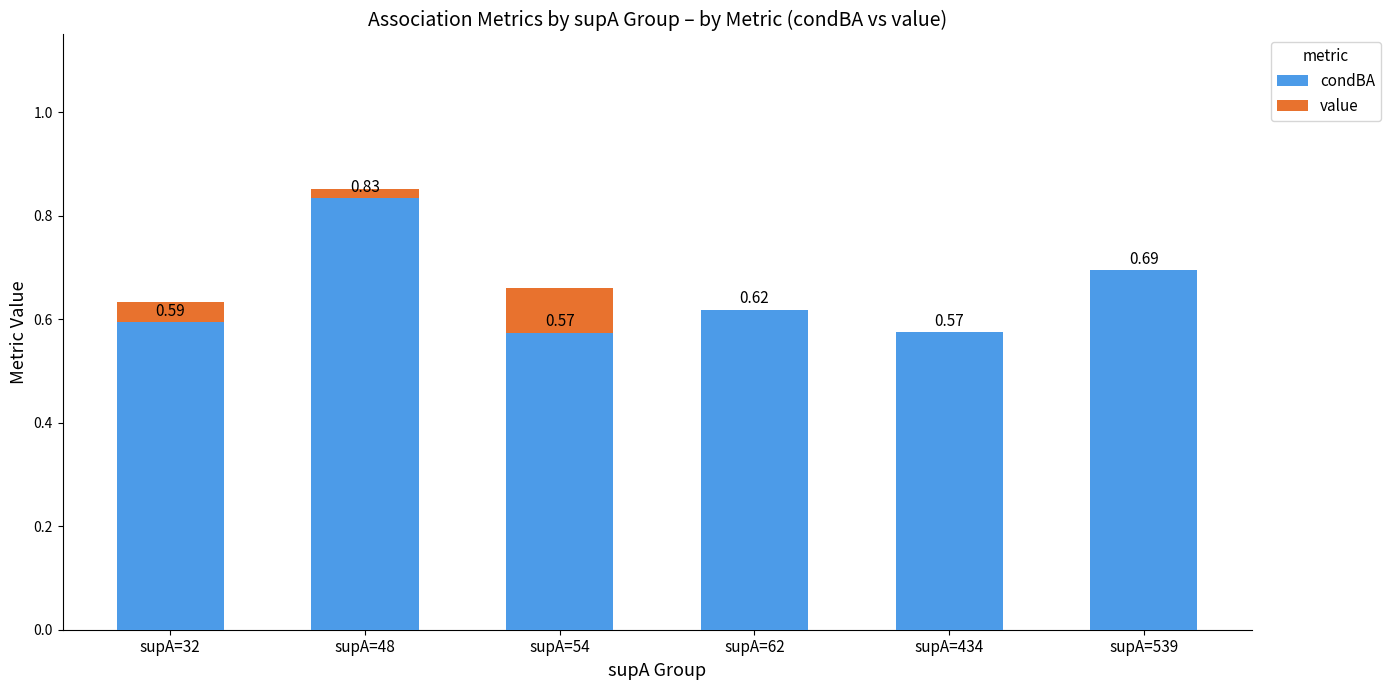

What is the total value across all series at supA=32?

0.6